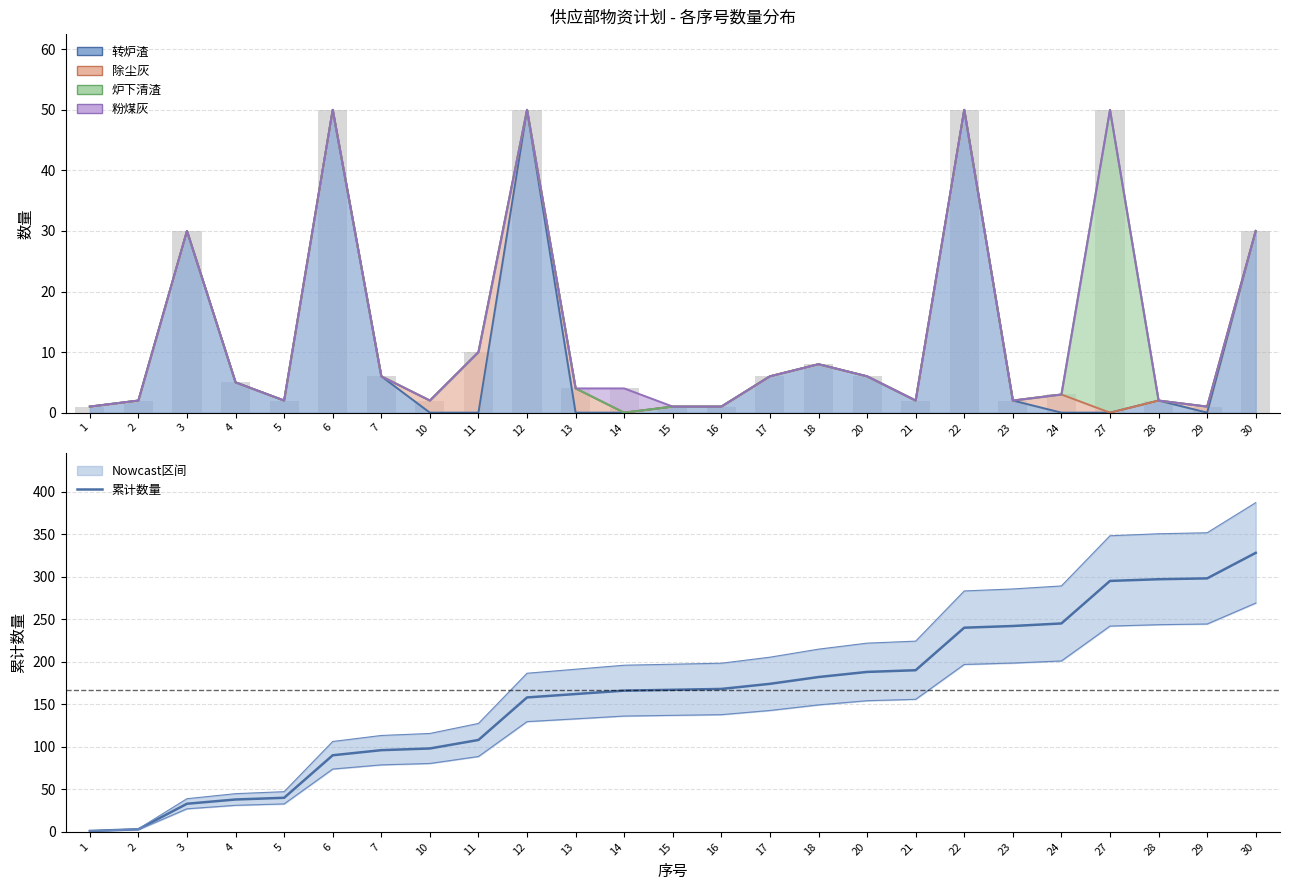

The value at 1 is 1. True or false?

False